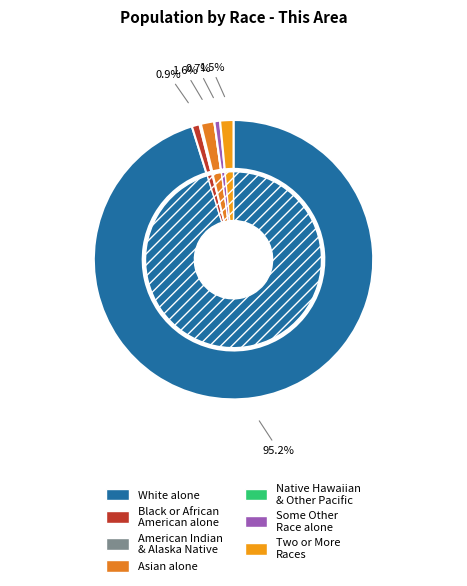

The Asian alone slice represents 1% of the pie. True or false?

False